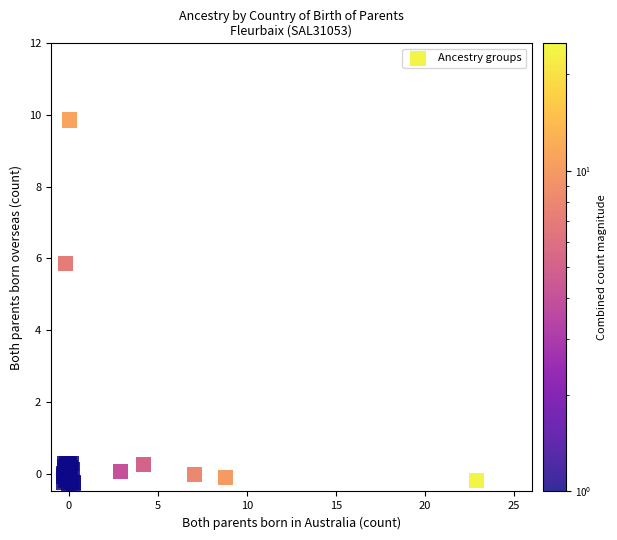

What Y value in the scatter plot is closest to 4?

5.9